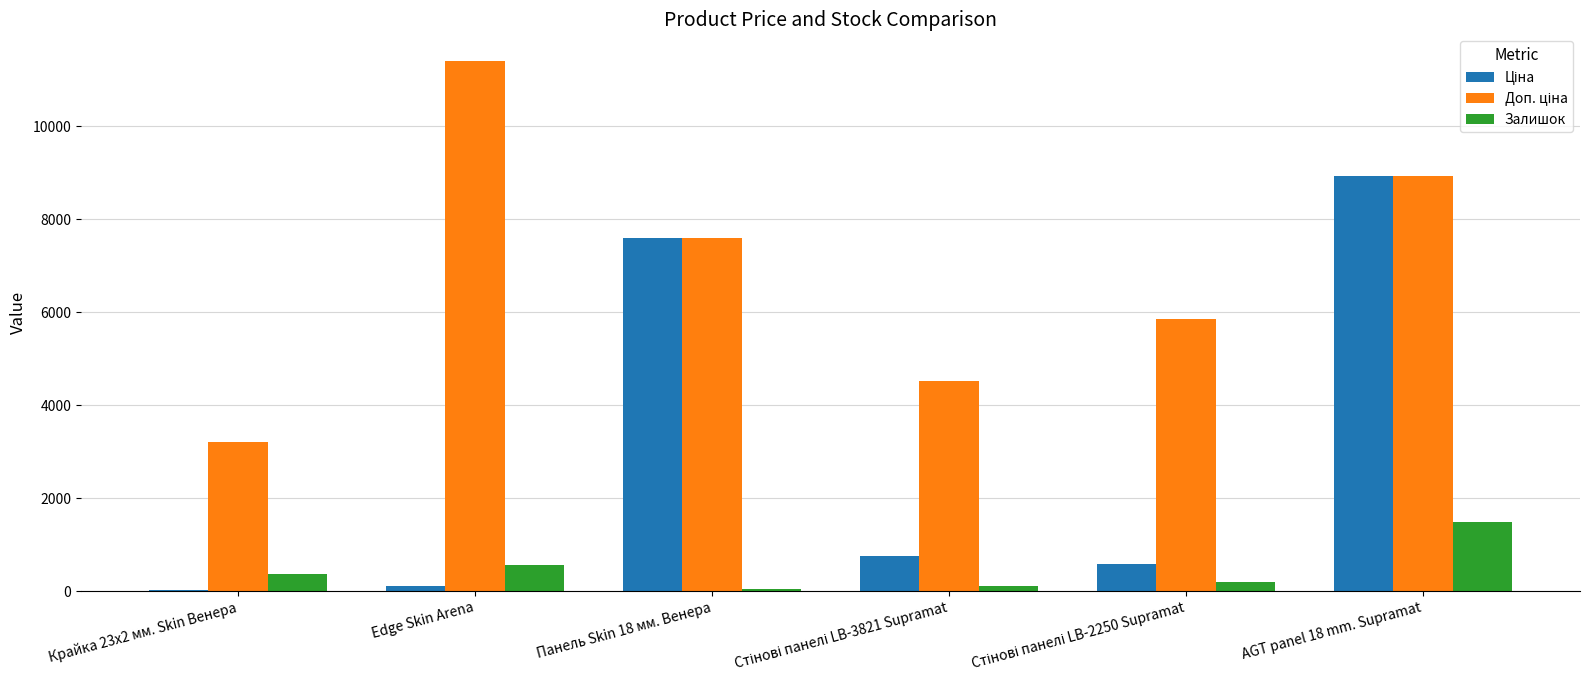

What is the average value of the Залишок series?

458.7